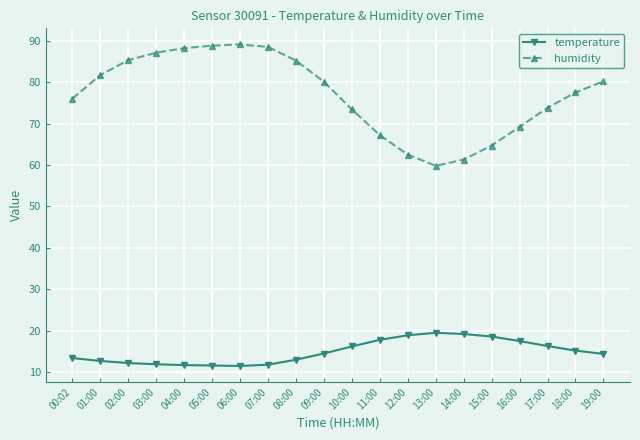

True or false: humidity has more than 0 points higher than both neighbors.

True